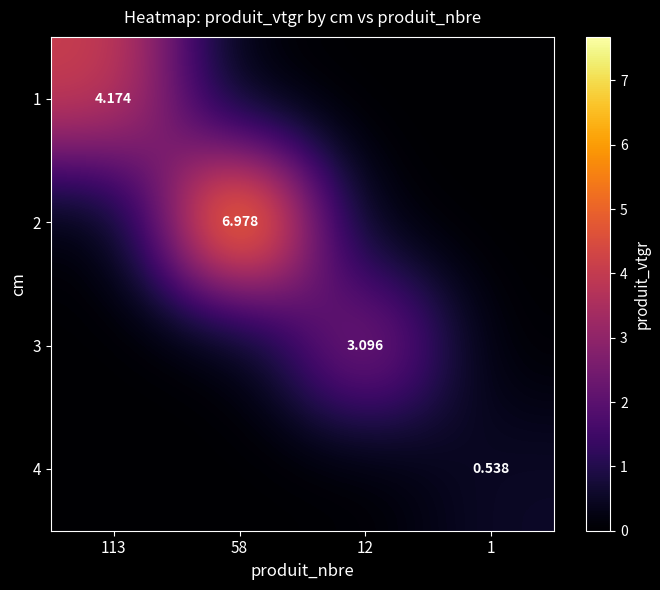

What is the greatest value displayed?

7.0